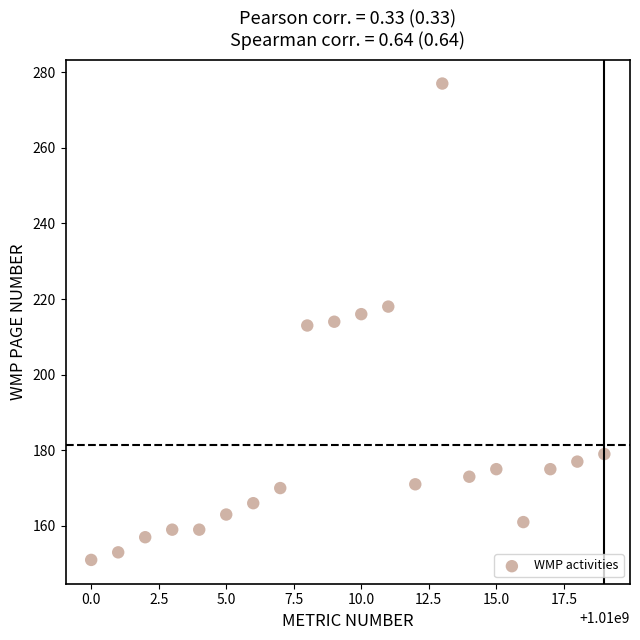

What is the range of X values (max minus min)?

19